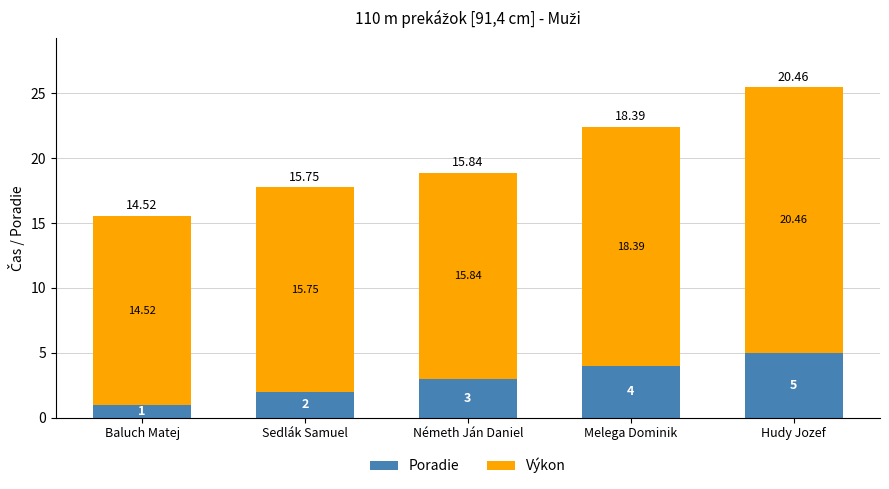

Count the Poradie values in the range 2 to 4.

3